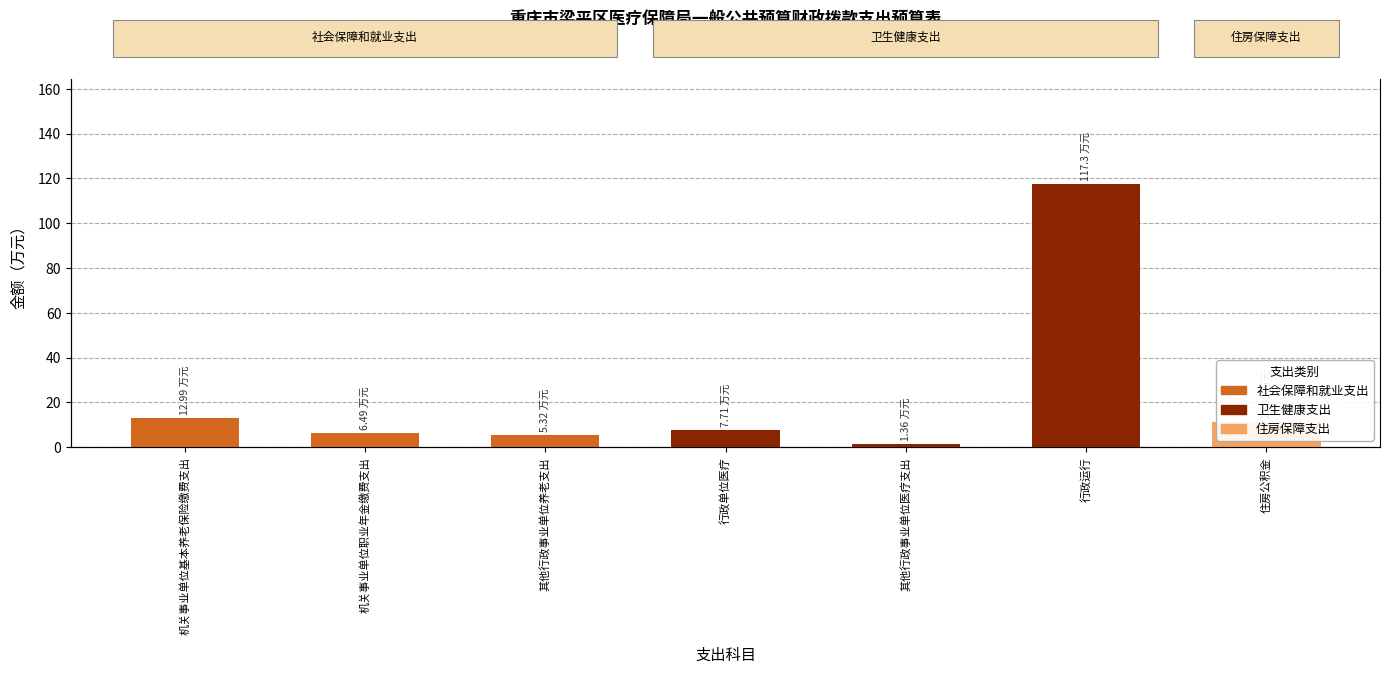

List the labels in order of value, smallest first.

其他行政事业单位医疗支出, 其他行政事业单位养老支出, 机关事业单位职业年金缴费支出, 行政单位医疗, 住房公积金, 机关事业单位基本养老保险缴费支出, 行政运行